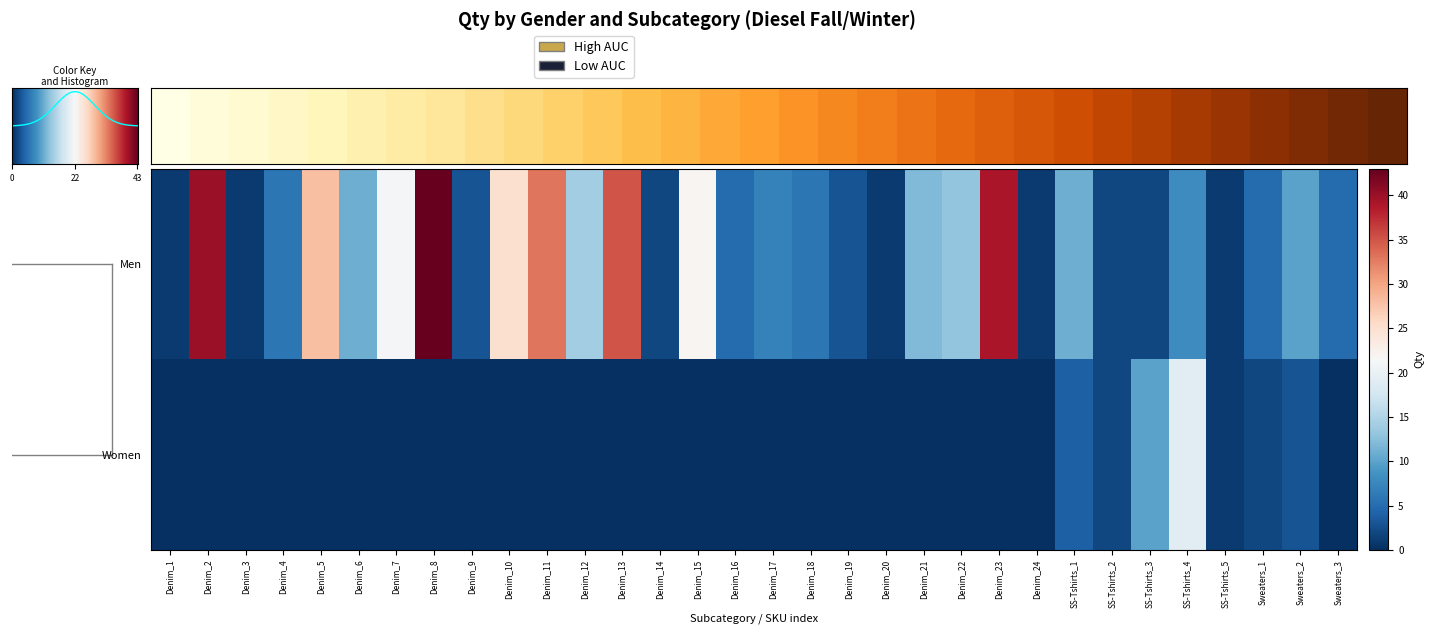

What is the difference between the maximum and minimum values in the Women series?

19